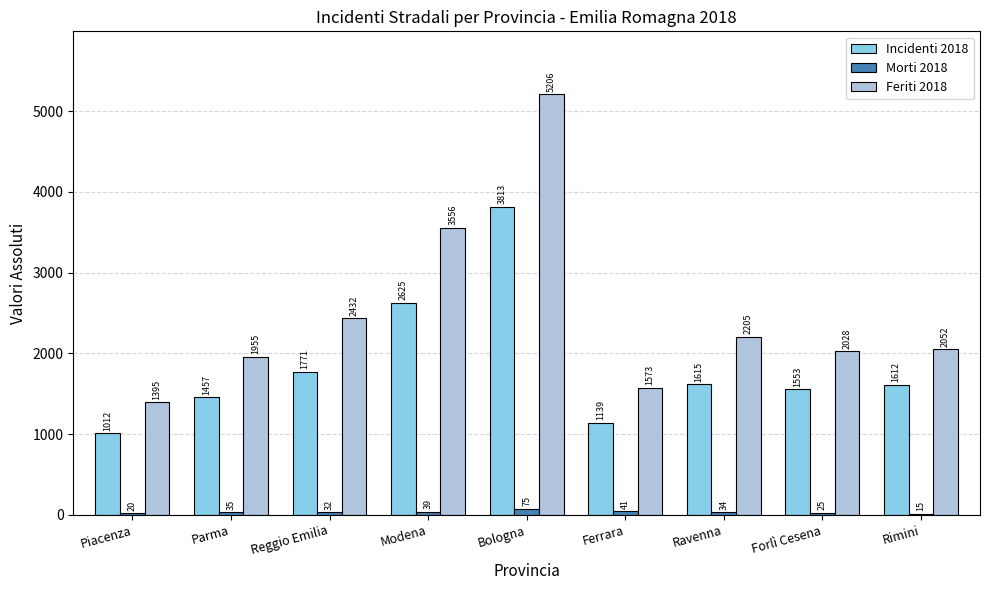

Between Reggio Emilia and Ferrara, which series saw the biggest shift?

Feriti 2018